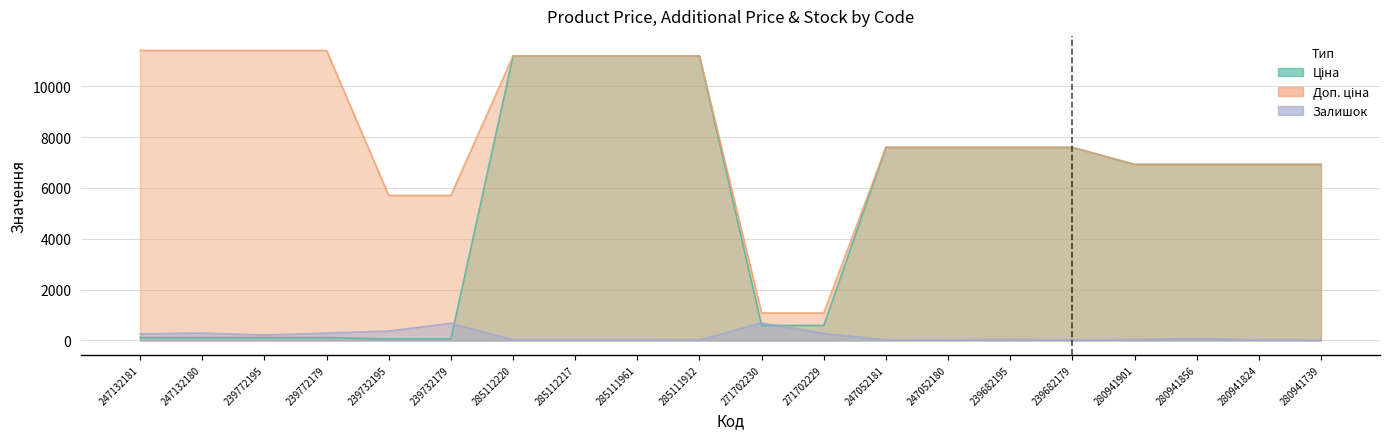

List the labels in order of Доп. ціна value, smallest first.

271702230, 271702229, 239732195, 239732179, 280941901, 280941856, 280941824, 280941739, 247052181, 247052180, 239682195, 239682179, 285112220, 285112217, 285111961, 285111912, 247132181, 247132180, 239772195, 239772179